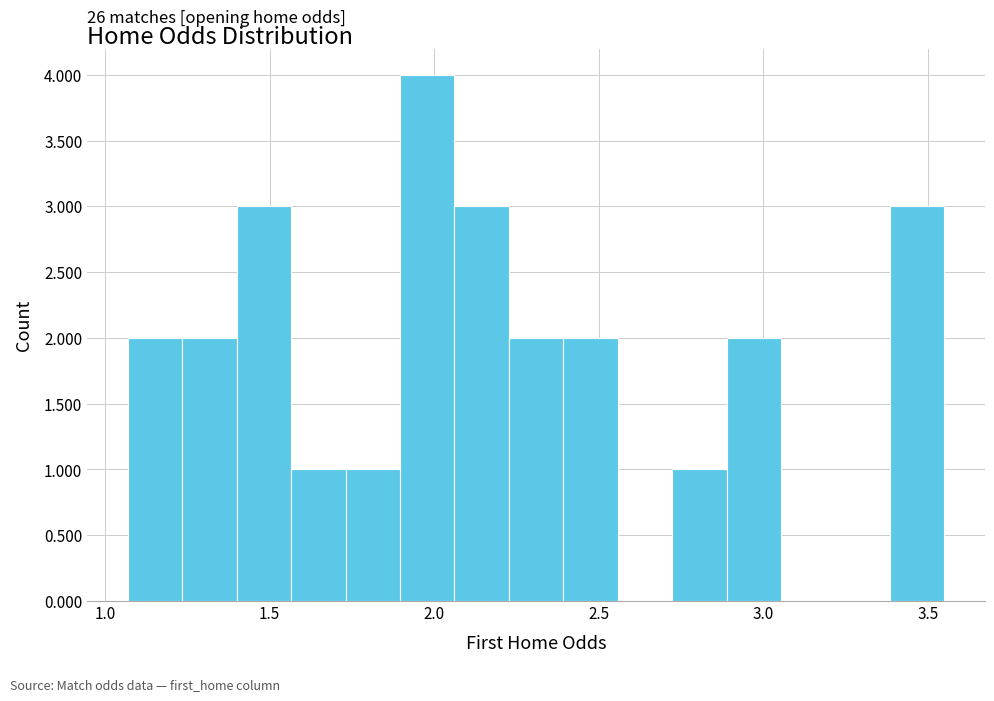

Around what value on the x-axis is the tallest bar? Give the approximate position of its centre, as read against the axis.

2.00